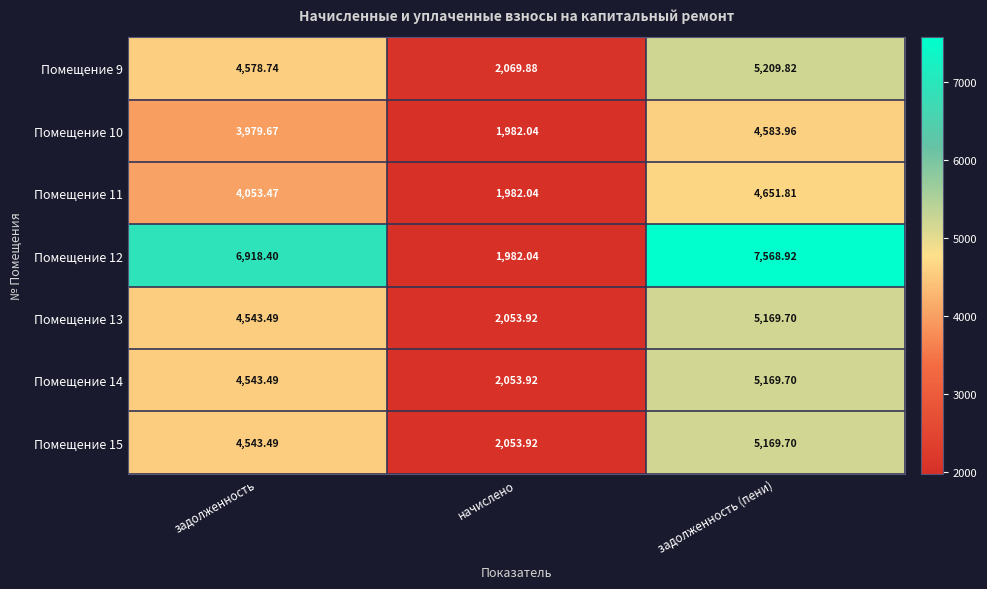

Which category has the lowest value across all series?

начислено